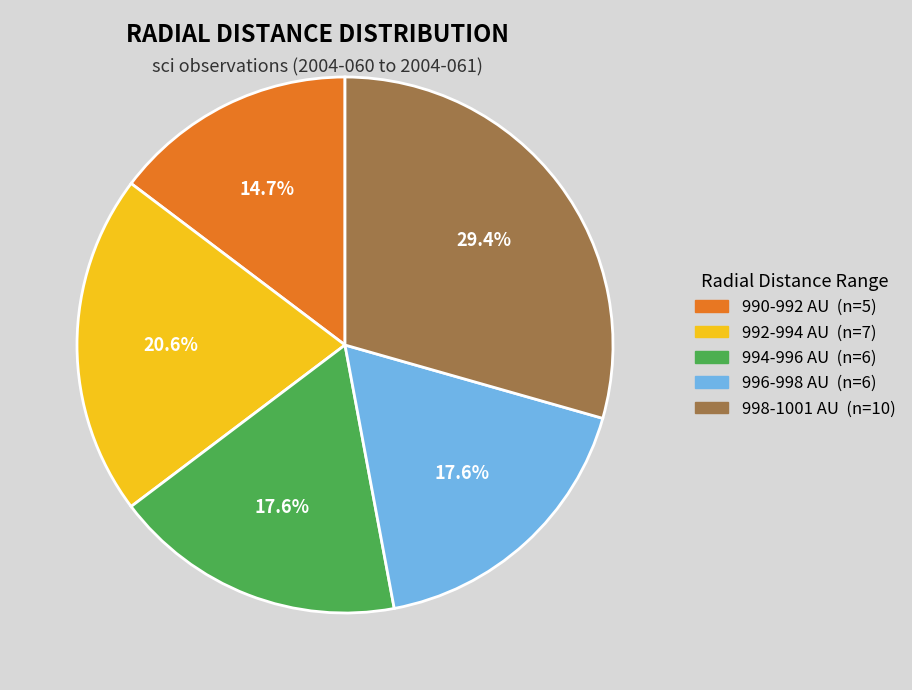

Is there a majority slice in this chart?

No